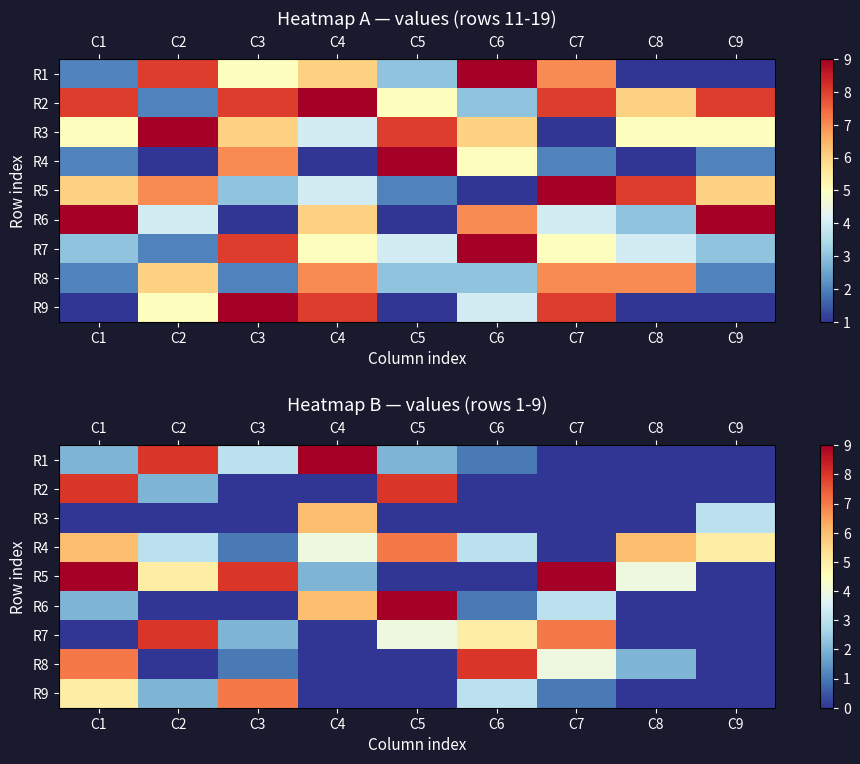

How many R6 values are between 0 and 3?

7